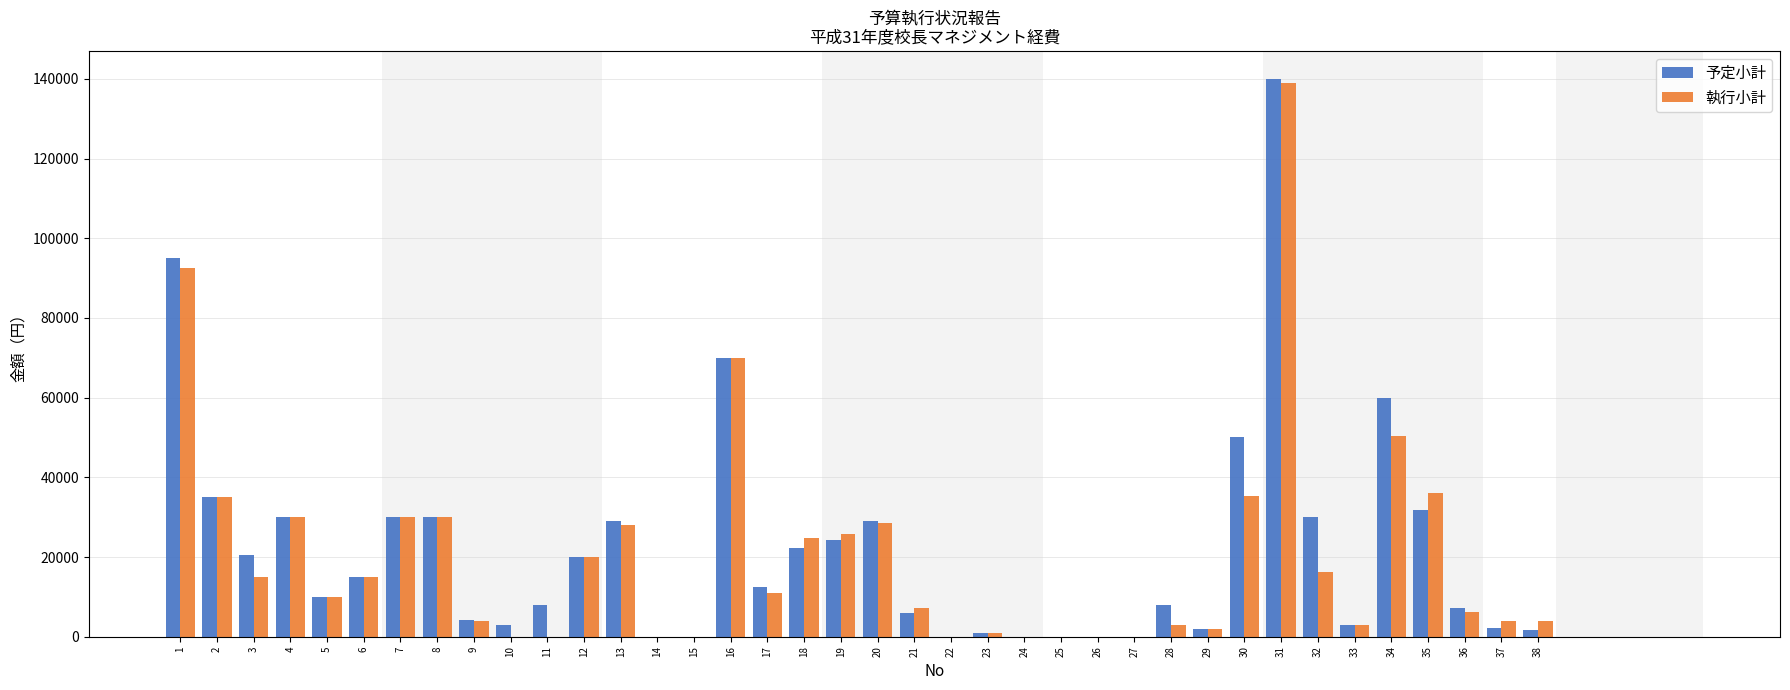

What is the greatest value displayed?

140000